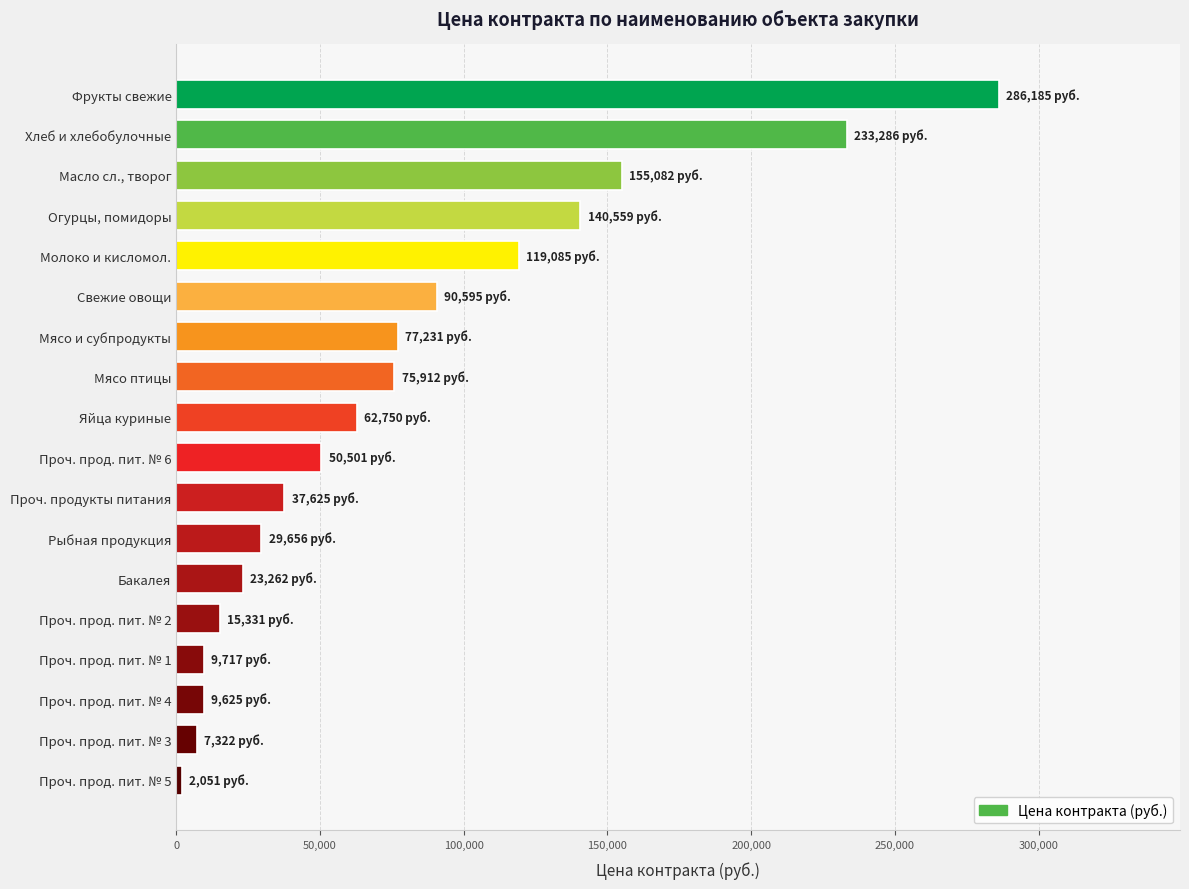

Is it true that the value at Огурцы, помидоры is 85127.9?

False